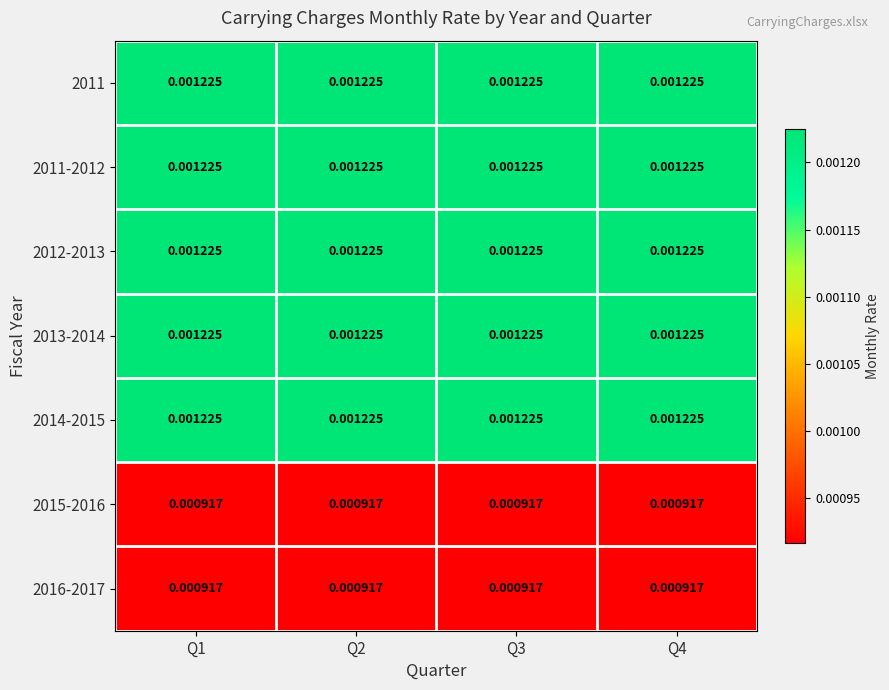

At how many categories does at least one series exceed 0?

4